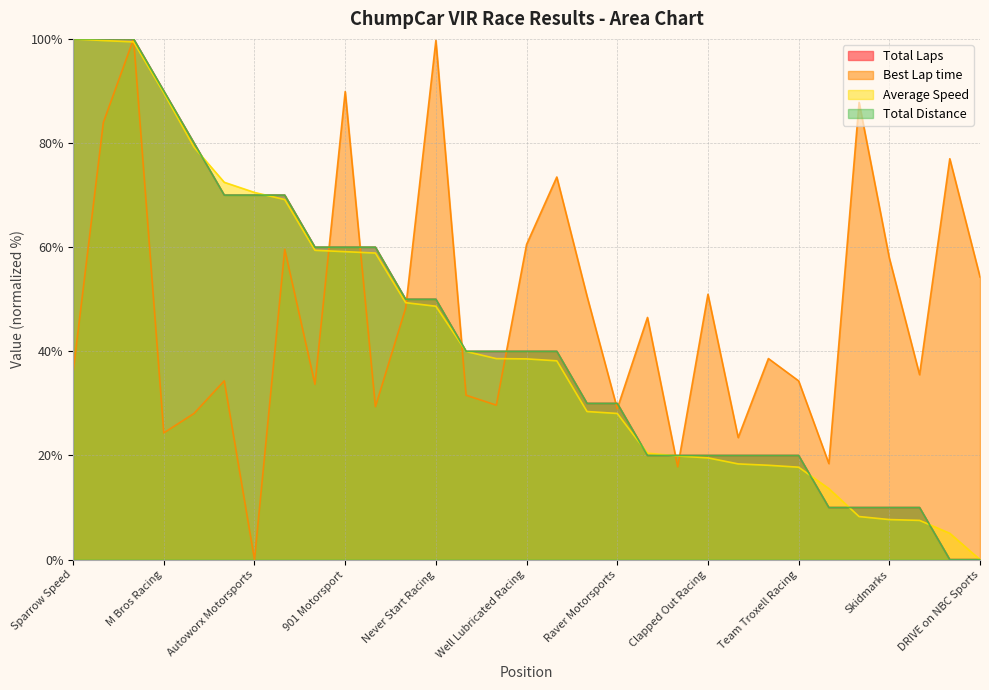

True or false: Average Speed and Best Lap time cross at least once.

True